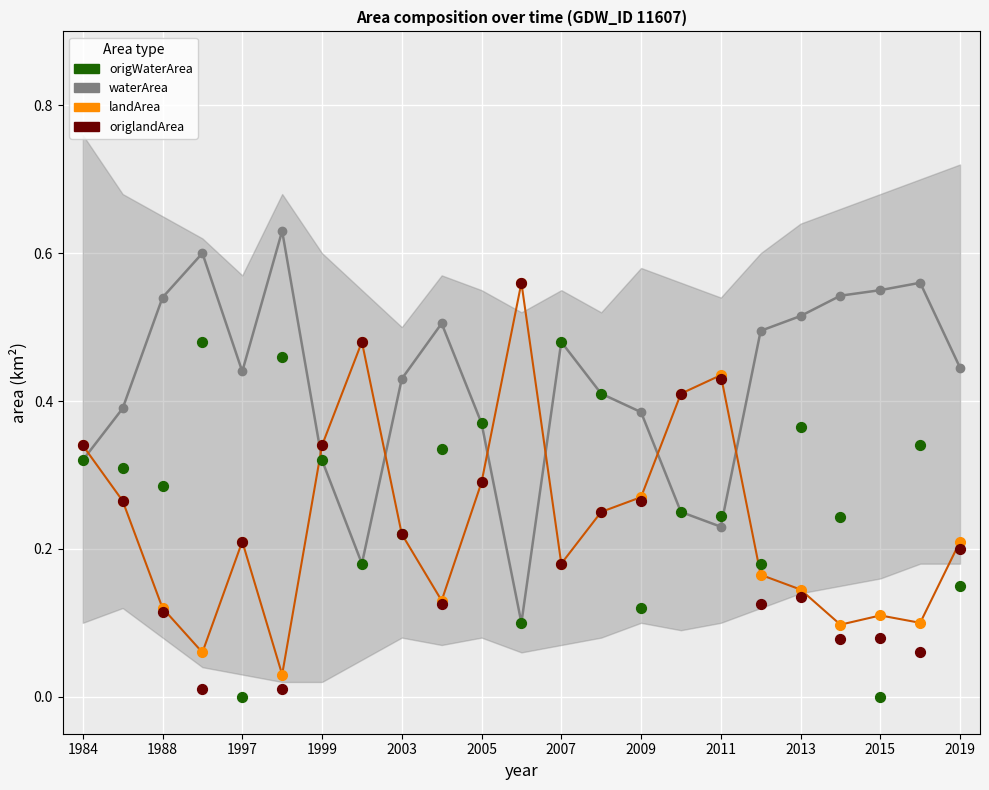

At which category is the sum across all series the highest?

2011